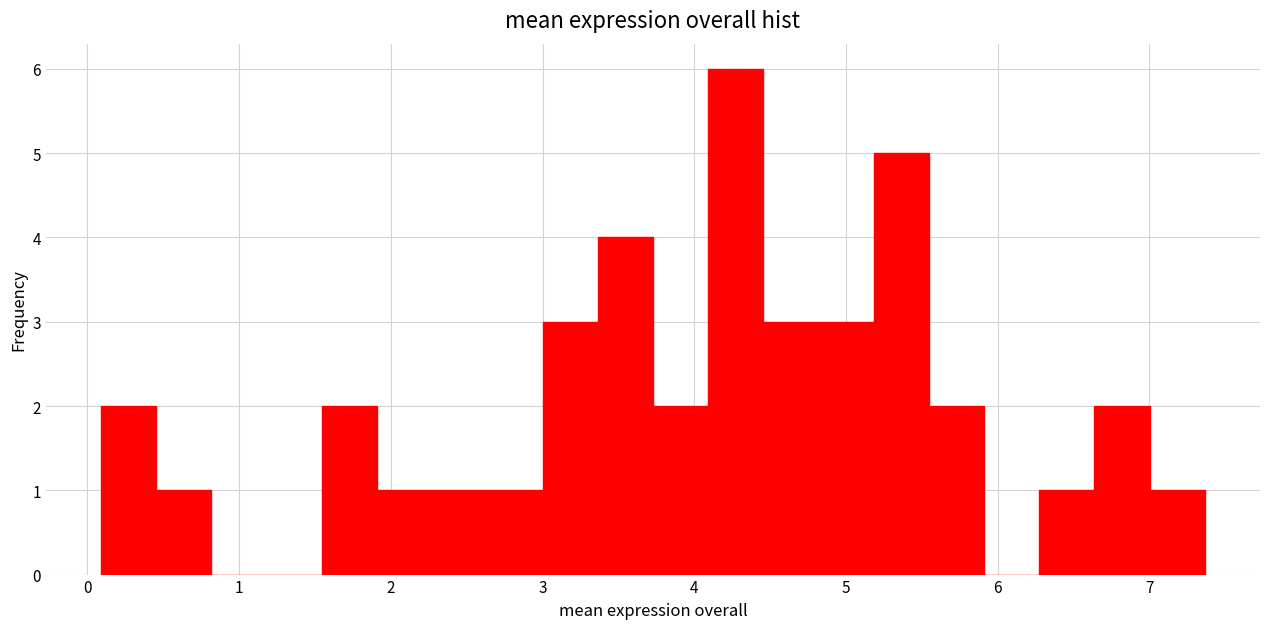

Read against the x-axis, roughly where is the centre of the tallest bar?

4.3